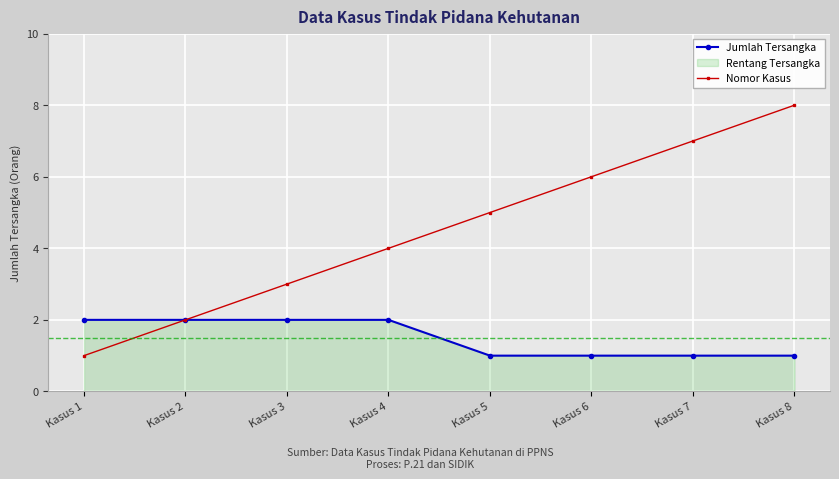

What is the average value of the Nomor Kasus series?

4